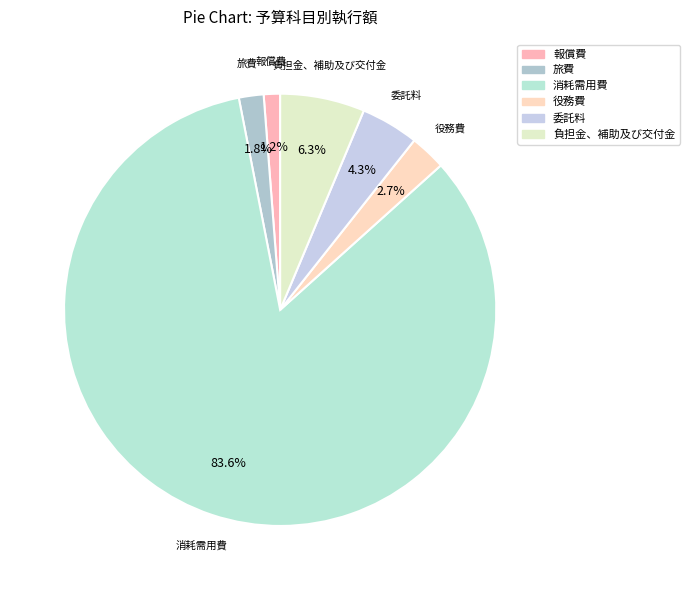

Between 委託料 and 役務費, which is larger?

委託料